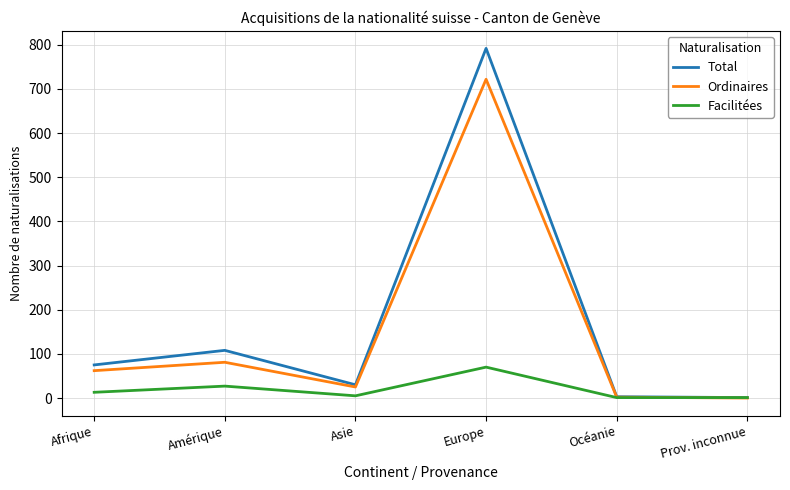

What is the difference between the highest and lowest values at Amérique?

81